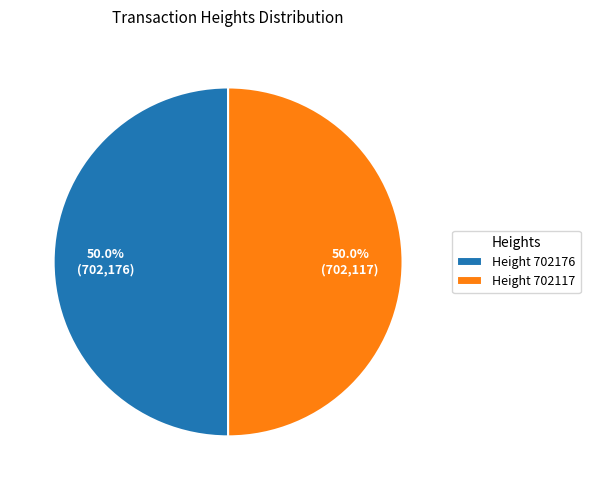

What percentage do Height 702117 and Height 702176 together represent?

100.0%